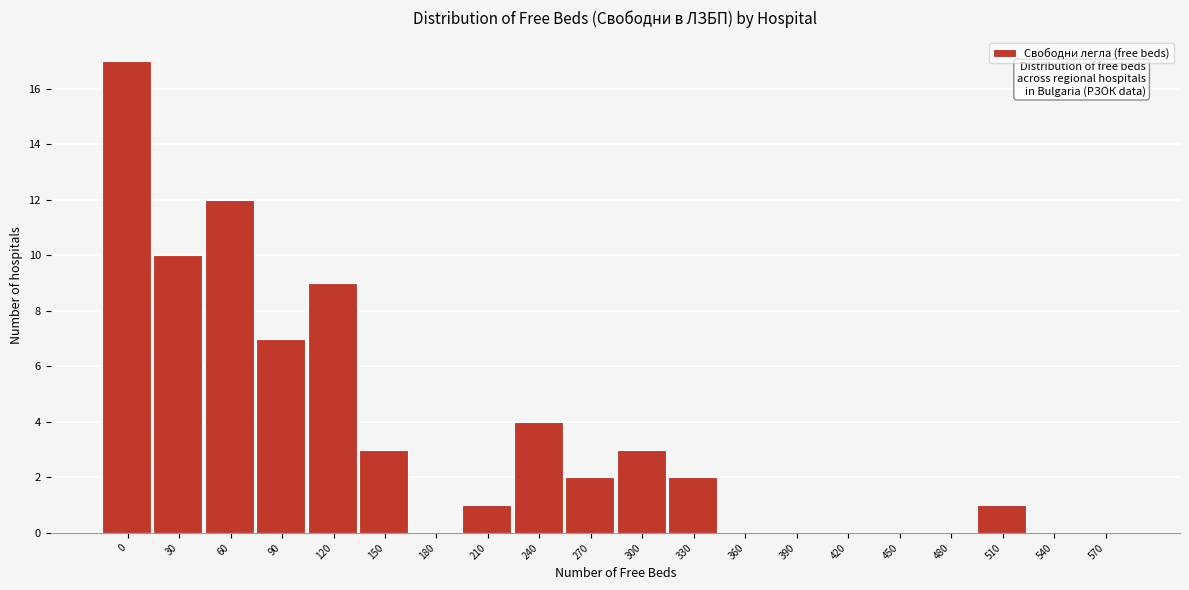

Reading right to left, extract all data points from this chart.

570=0	540=0	510=1	480=0	450=0	420=0	390=0	360=0	330=2	300=3	270=2	240=4	210=1	180=0	150=3	120=9	90=7	60=12	30=10	0=17